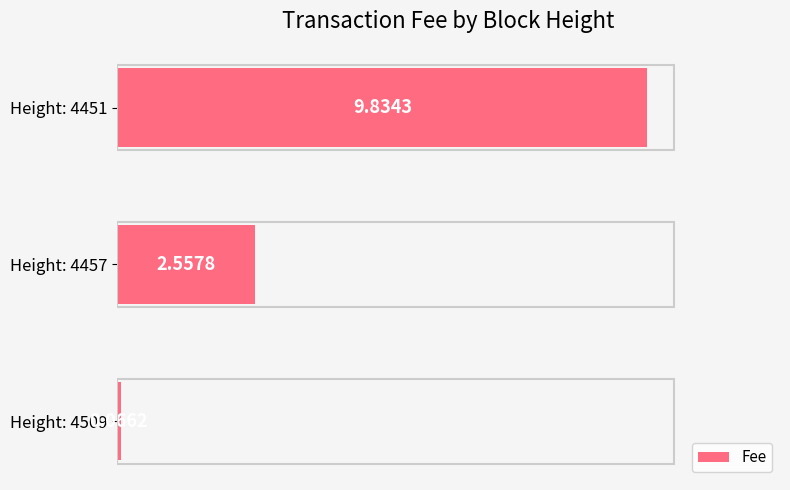

List the labels in order of value, largest first.

Height: 4451, Height: 4457, Height: 4509